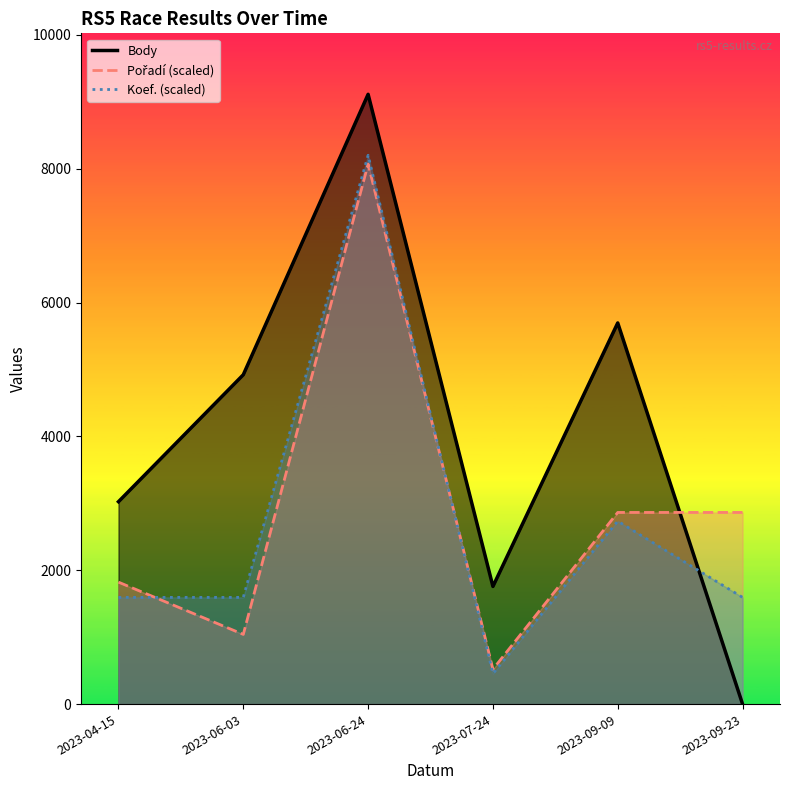

The Koef. series shows 1594.4 at 2023-04-15. True or false?

True